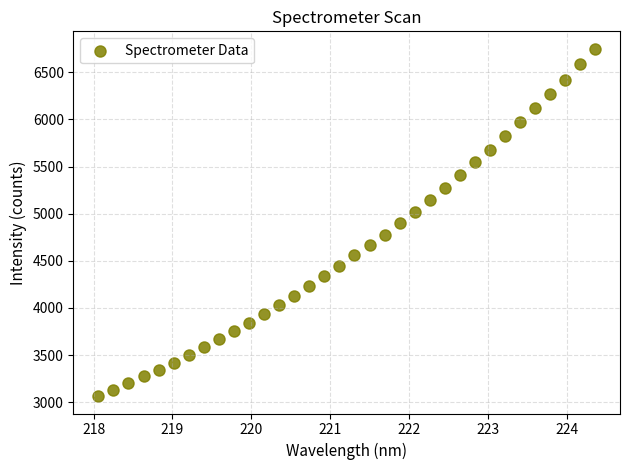

What is the range of X values (max minus min)?

6.3